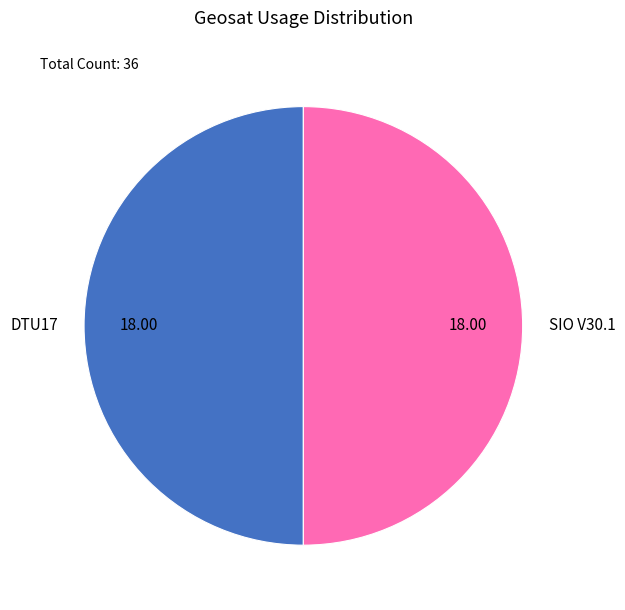

Approximately how many times larger is the value at SIO V30.1 compared to DTU17?

1.0